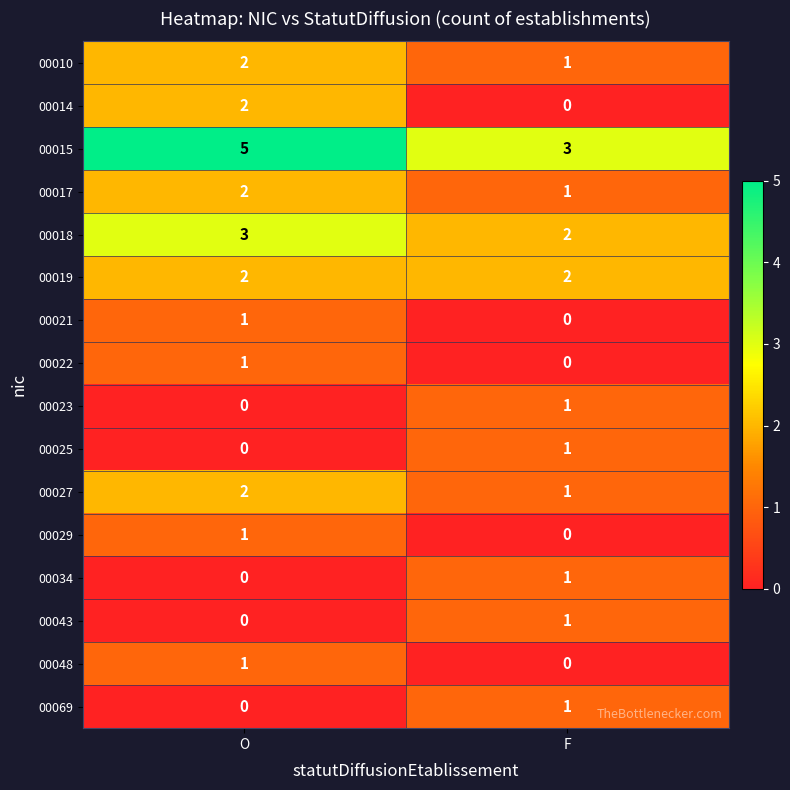

What is the sum of the 00010 values at F and O?

3